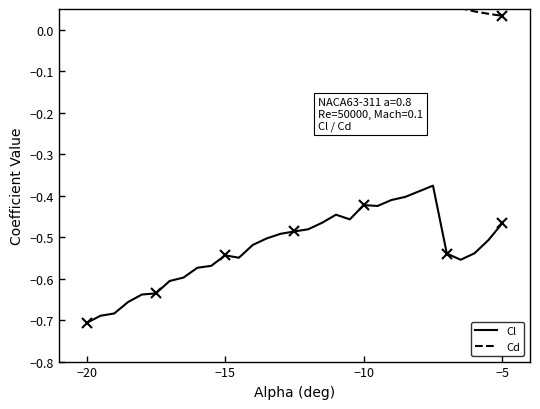

How many interior local valleys does the Cl series have?

4